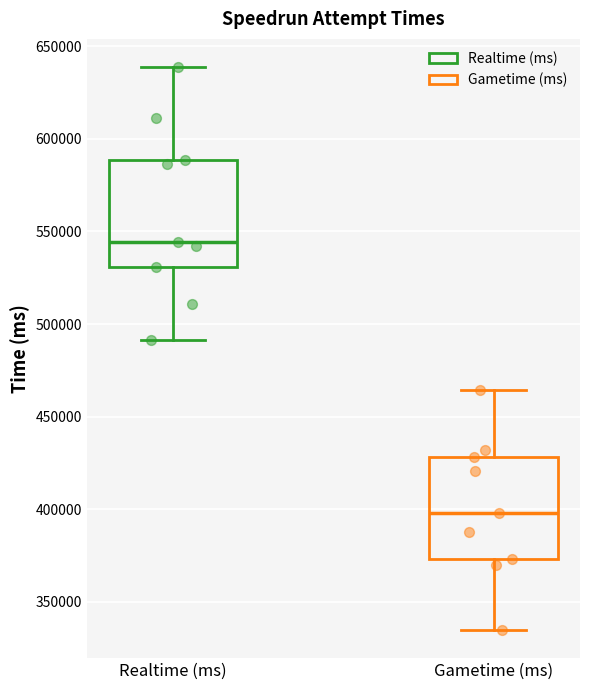

Reading left to right, transcribe this box plot: for each box, give where its median line is, the range the box spans, and where its two whiskers end, as read against the y-axis. The values are not printed on the chart, so give them approximately, as read against the axis.

Realtime (ms): median 545000, box 530000 to 590000, whiskers 490000 to 640000
Gametime (ms): median 400000, box 375000 to 430000, whiskers 335000 to 465000